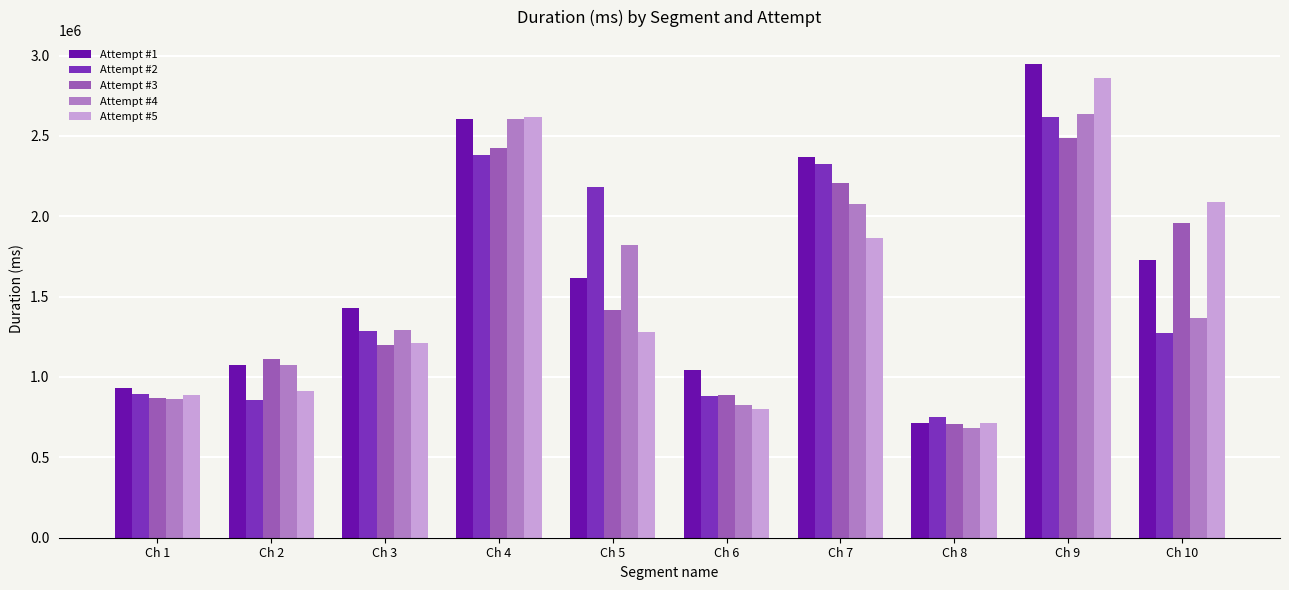

Between Ch 6 and Ch 7, which series saw the biggest shift?

Attempt #2